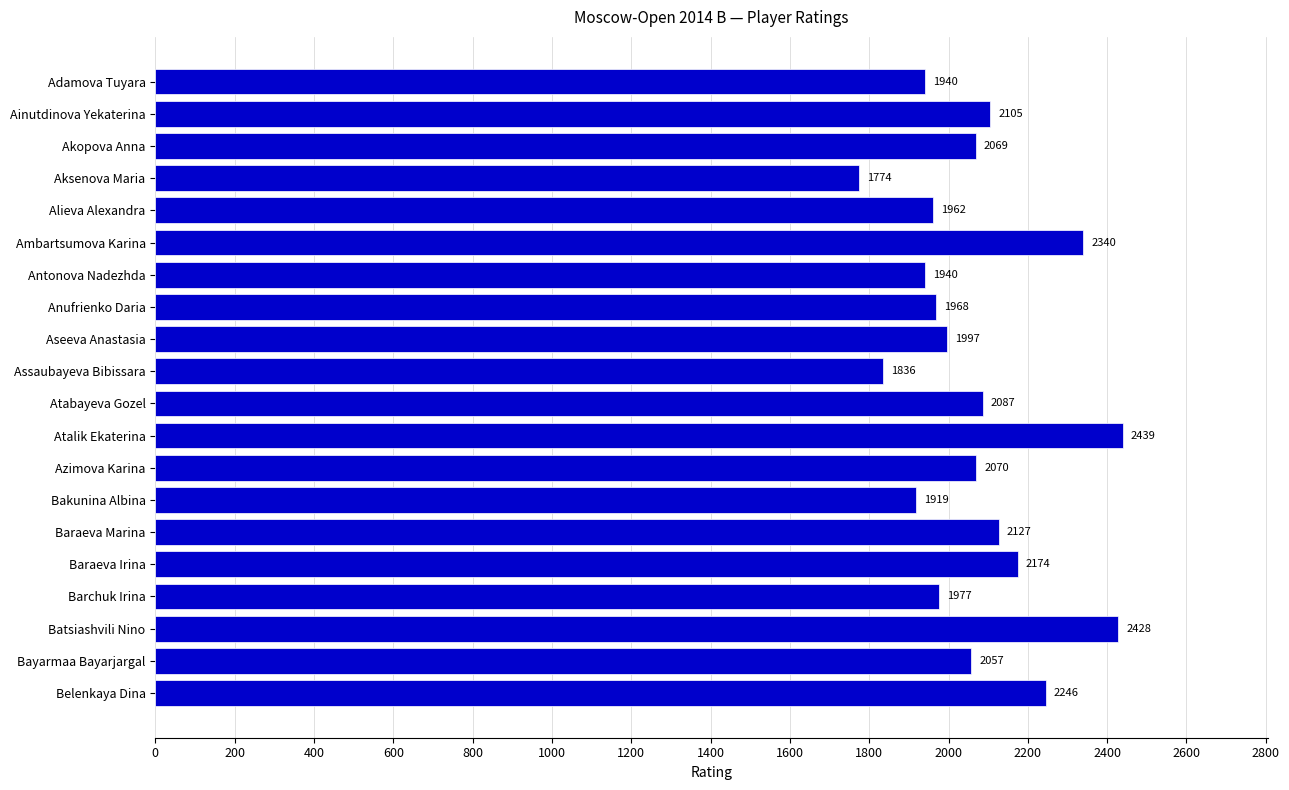

What is the difference between the maximum and minimum values?

665